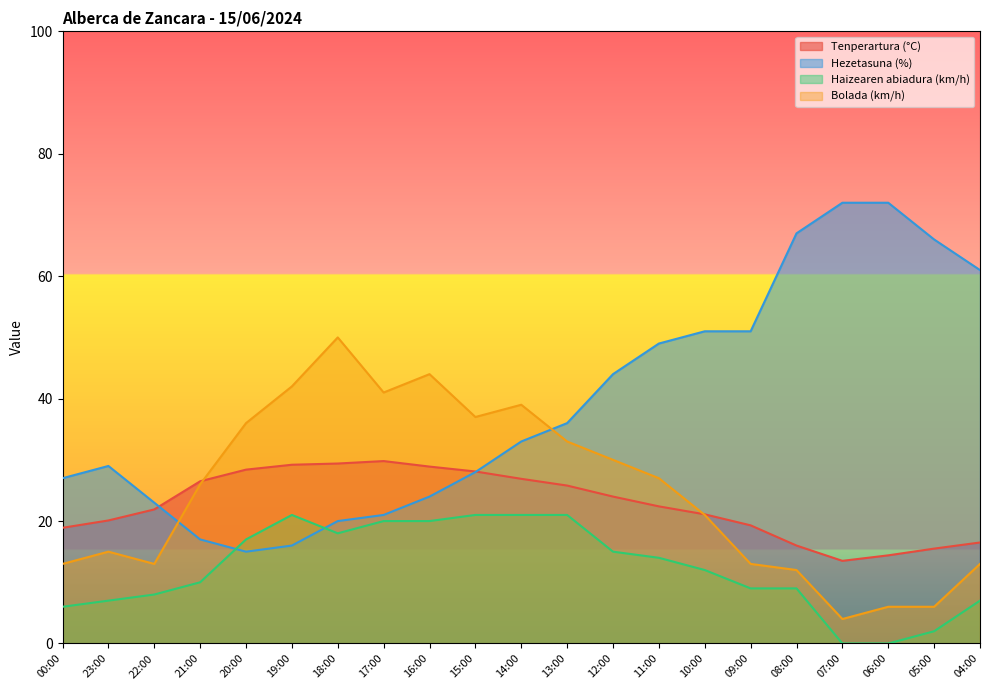

How many interior local valleys does the Bolada (km/h) series have?

4